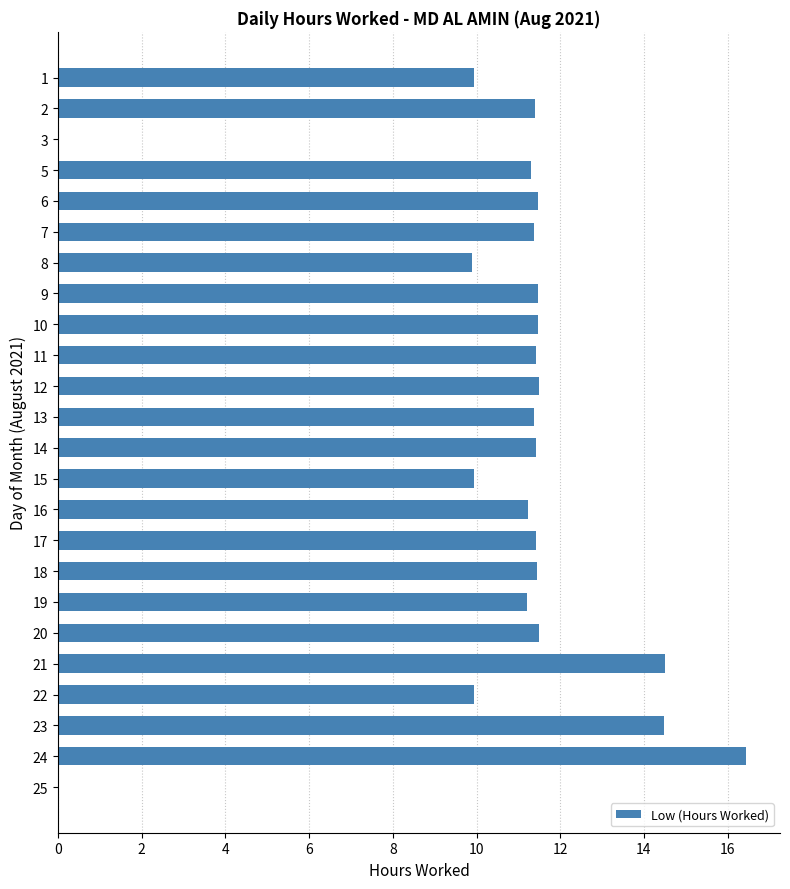

What is the change in value from 3 to 23?

+14.5